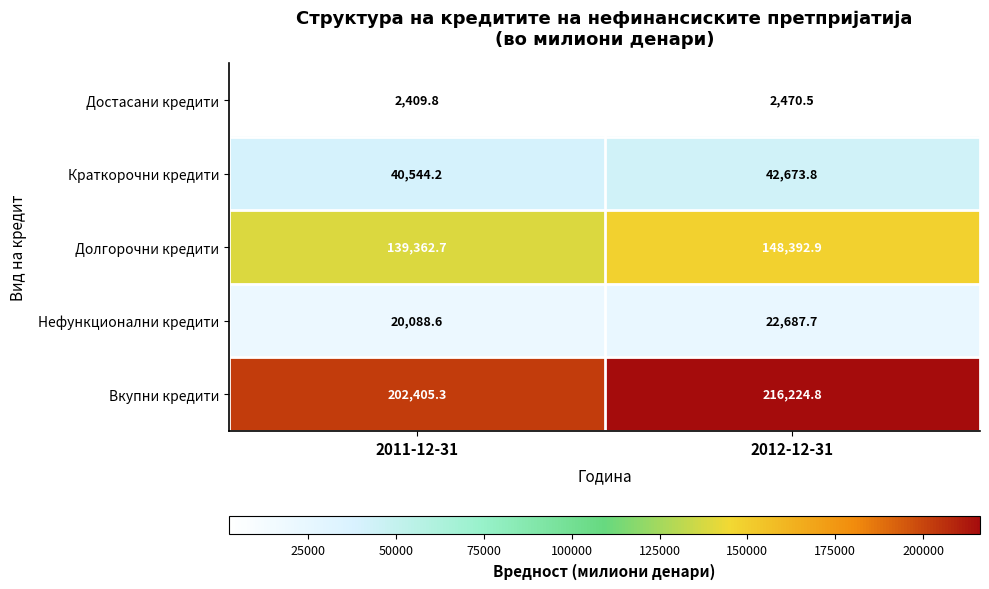

What is the sum of all Достасани кредити values?

4880.3